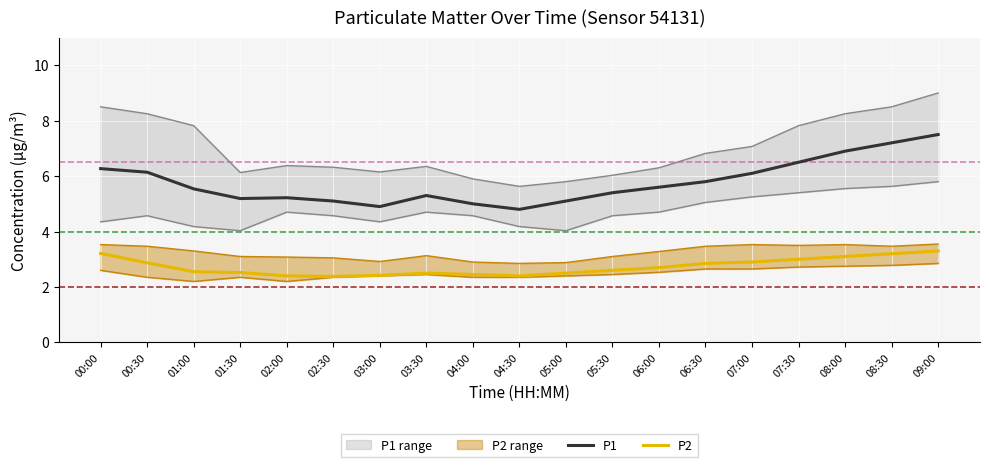

Is it true that P2 equals 3.3 at 09:00?

True